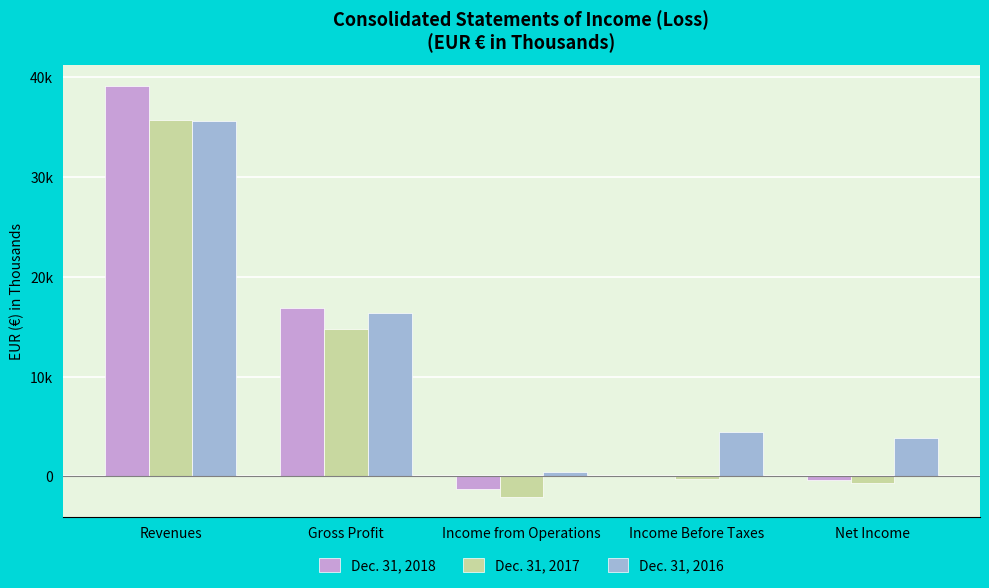

Is it true that Dec. 31, 2017 equals -3436 at Income from Operations?

False